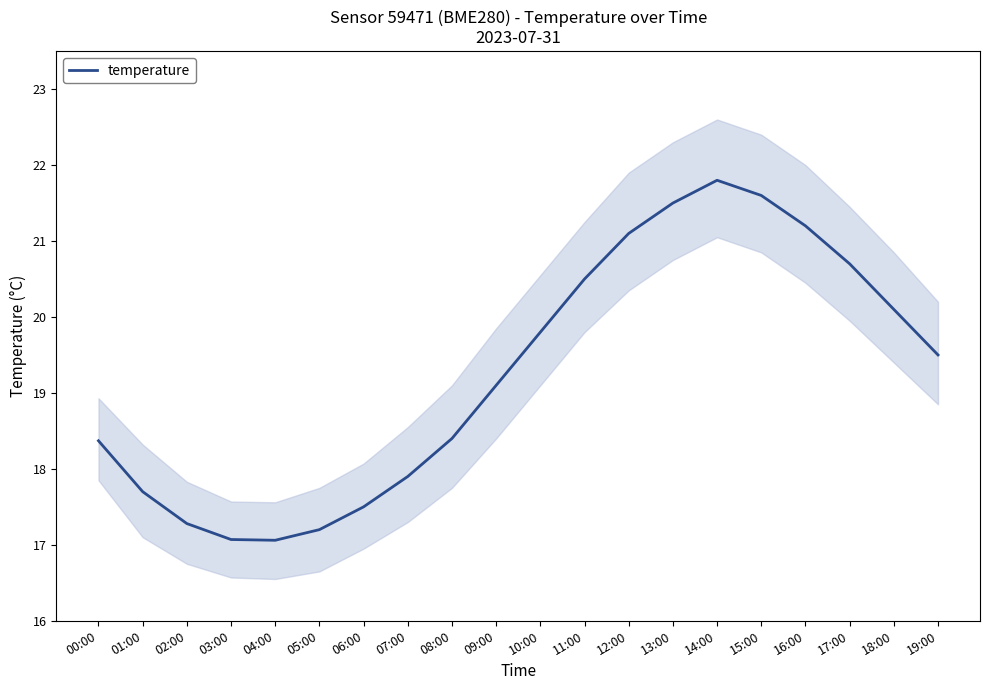

List the labels in order of value, smallest first.

04:00, 03:00, 05:00, 02:00, 06:00, 01:00, 07:00, 00:00, 08:00, 09:00, 19:00, 10:00, 18:00, 11:00, 17:00, 12:00, 16:00, 13:00, 15:00, 14:00